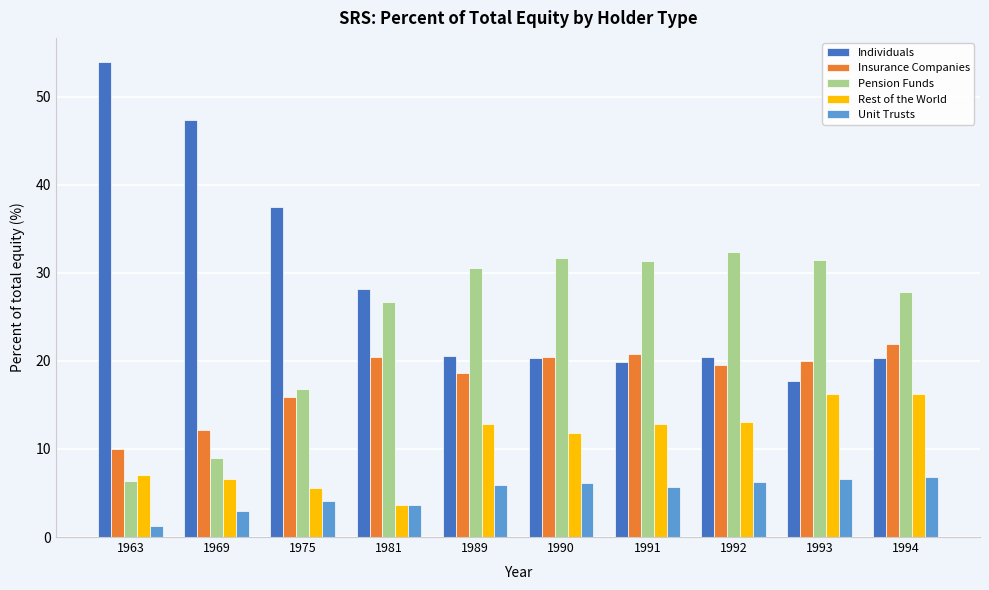

Rank the series by their maximum value, from lowest to highest.

Unit Trusts, Rest of the World, Insurance Companies, Pension Funds, Individuals